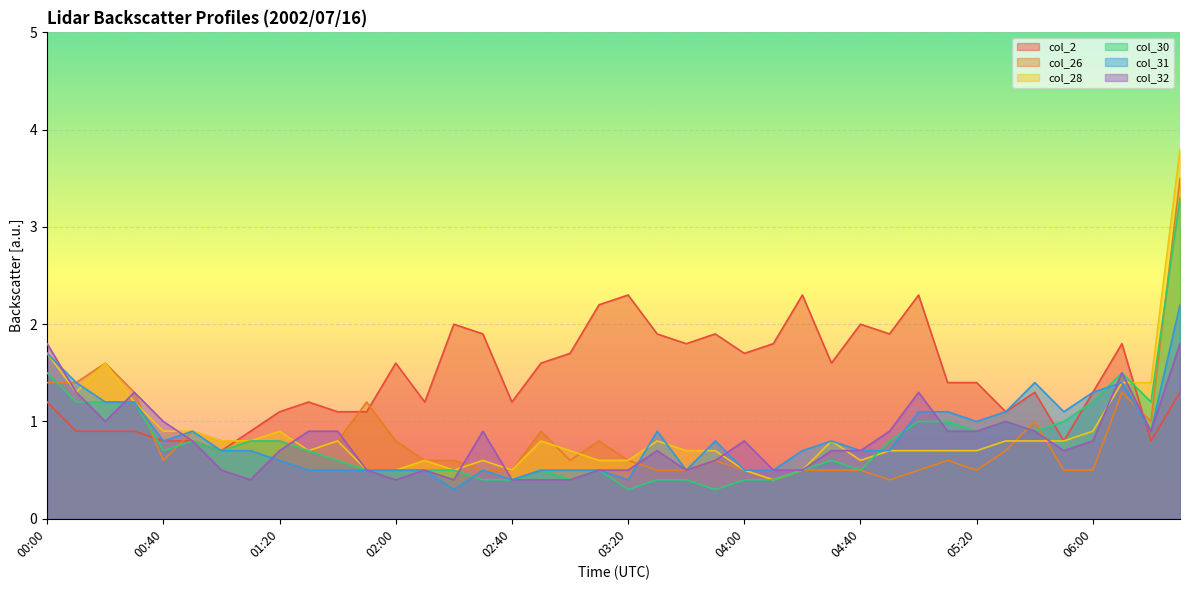

What is the difference between the maximum and minimum values in the col_28 series?

3.4